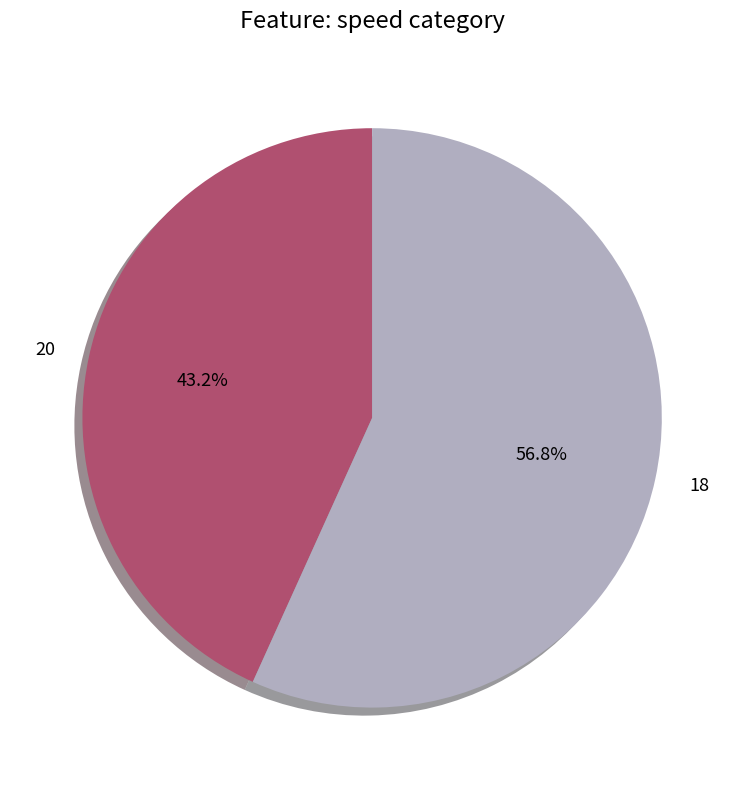

What portion of the pie excludes 20?

56.8%